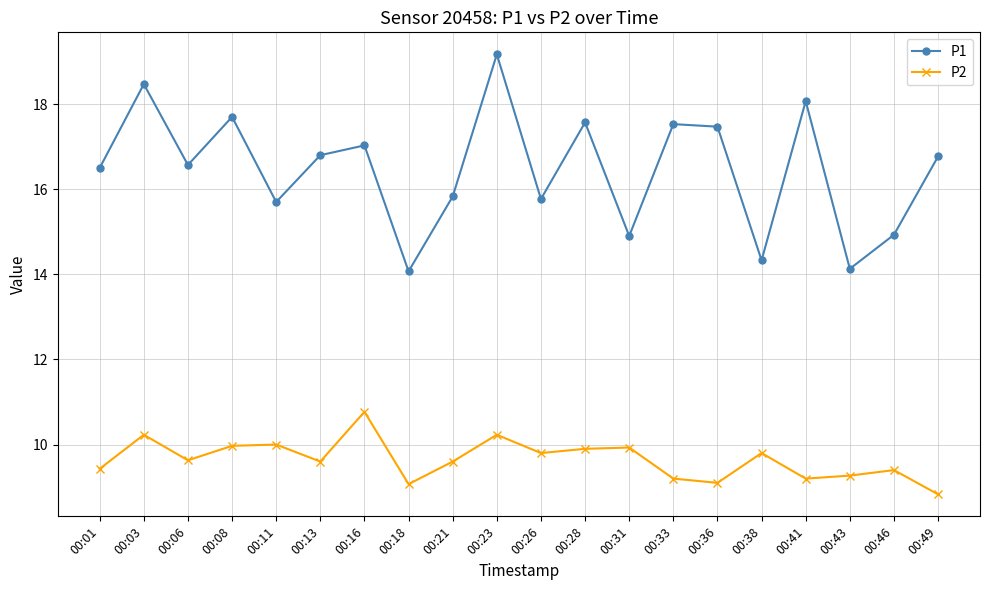

True or false: P1 and P2 cross at least once.

False